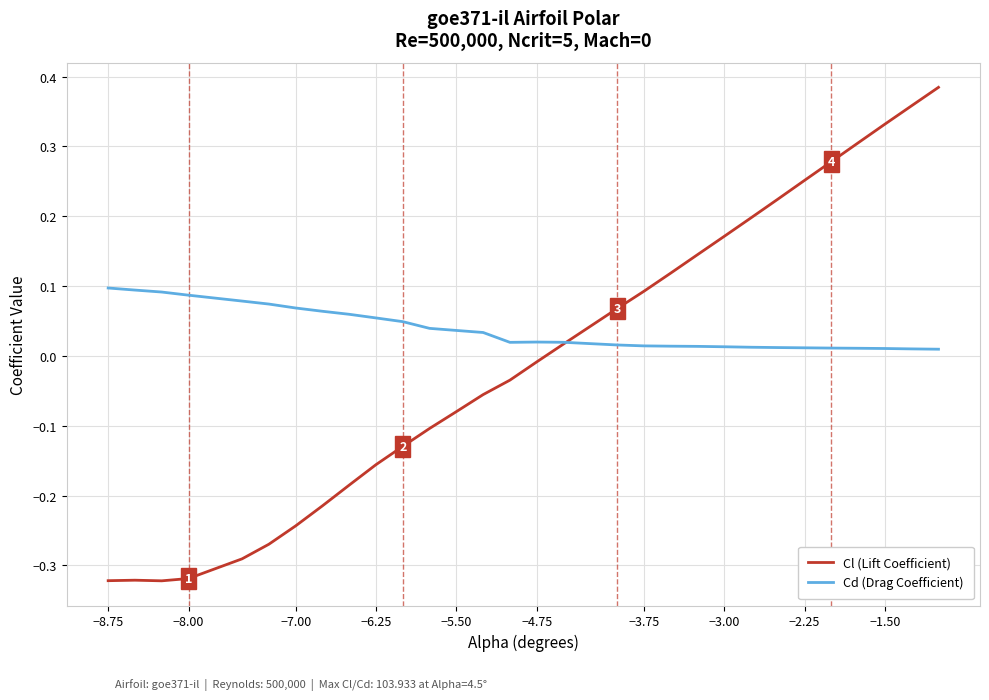

List the series in order of their overall mean, highest first.

Cd (Drag Coefficient), Cl (Lift Coefficient)